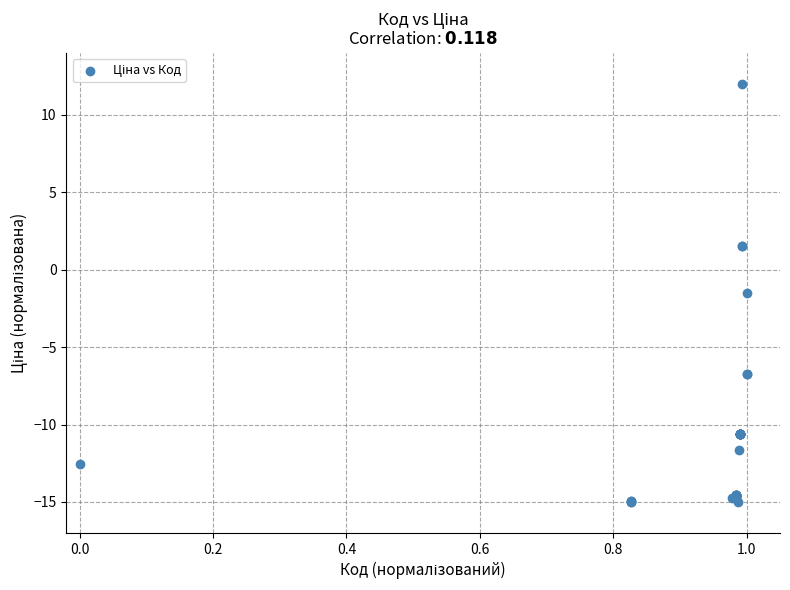

What Y value in the scatter plot is closest to -1?

-1.5